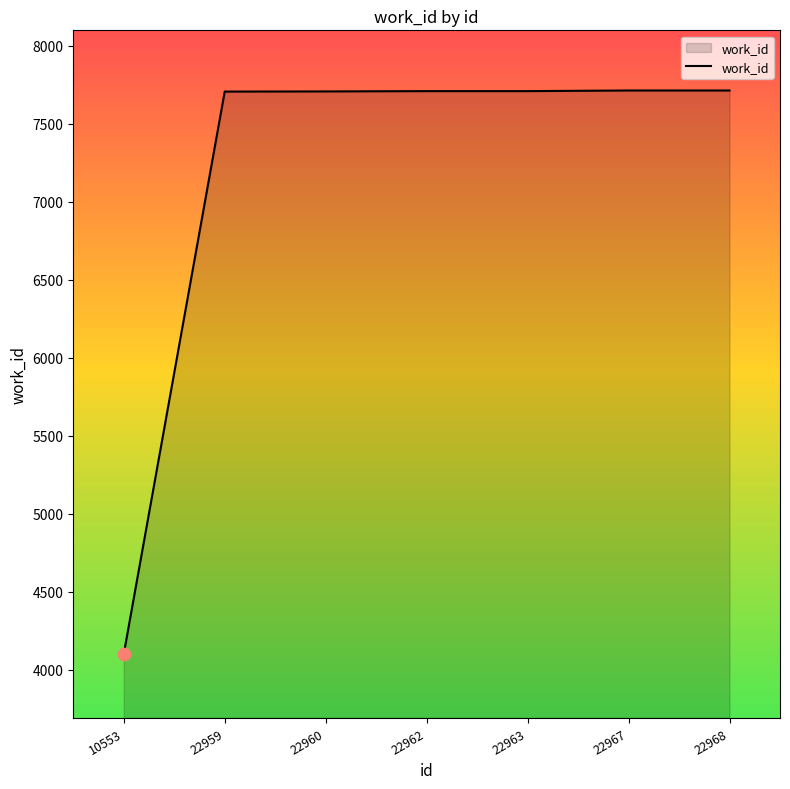

What is the ratio of the value at 22967 to the value at 10553?

1.9